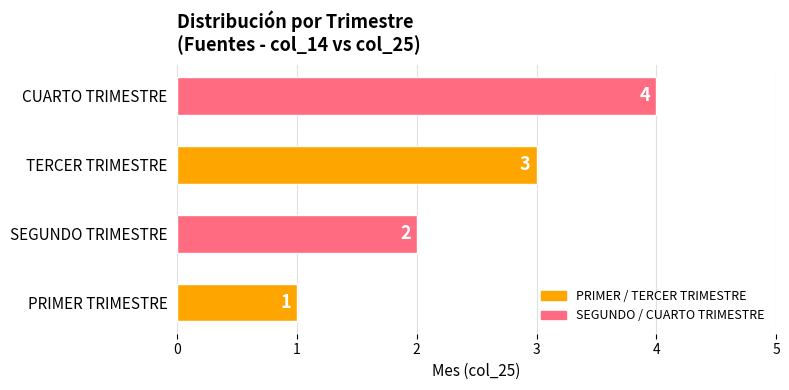

Where is the data nearest to the value 2?

SEGUNDO TRIMESTRE